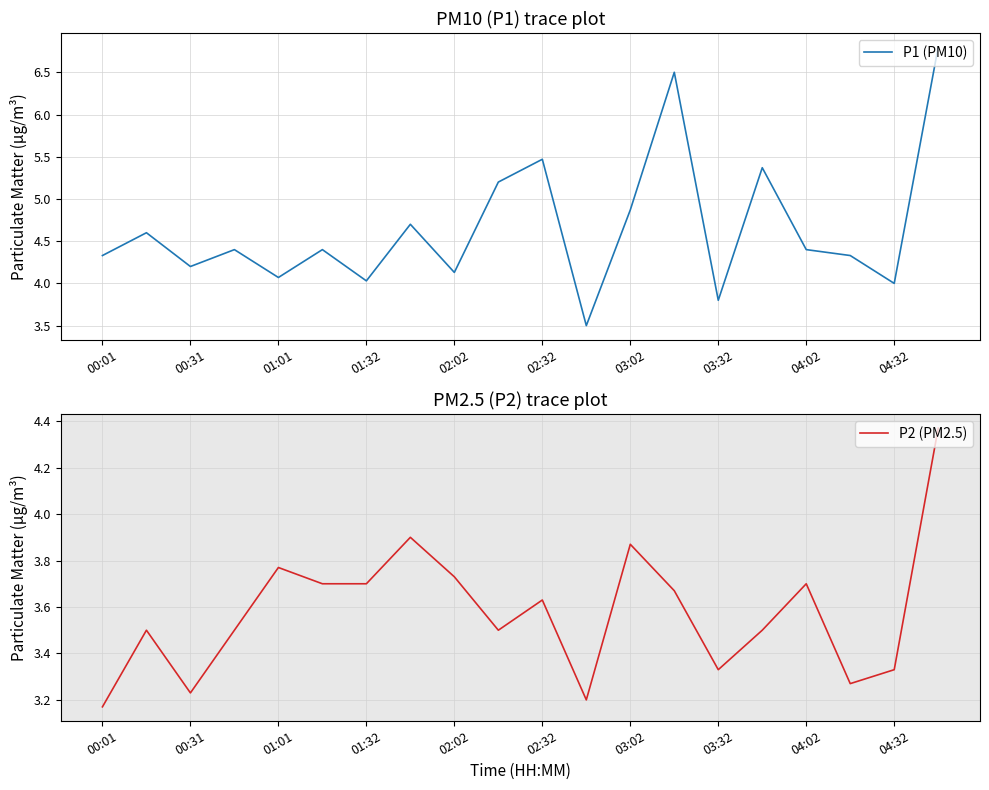

True or false: P2 (PM2.5) and P1 (PM10) cross at least once.

False